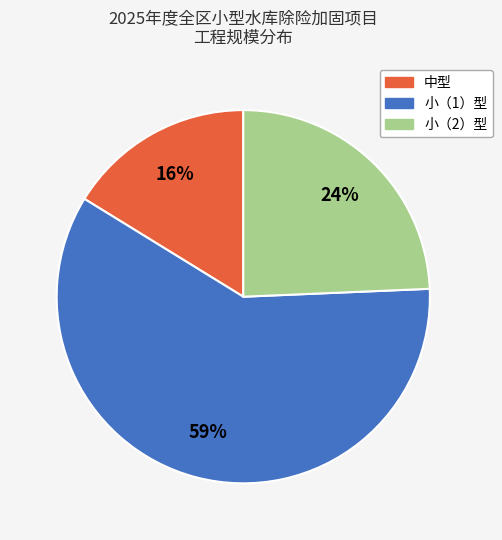

Which slice represents more than half of the pie?

小（1）型